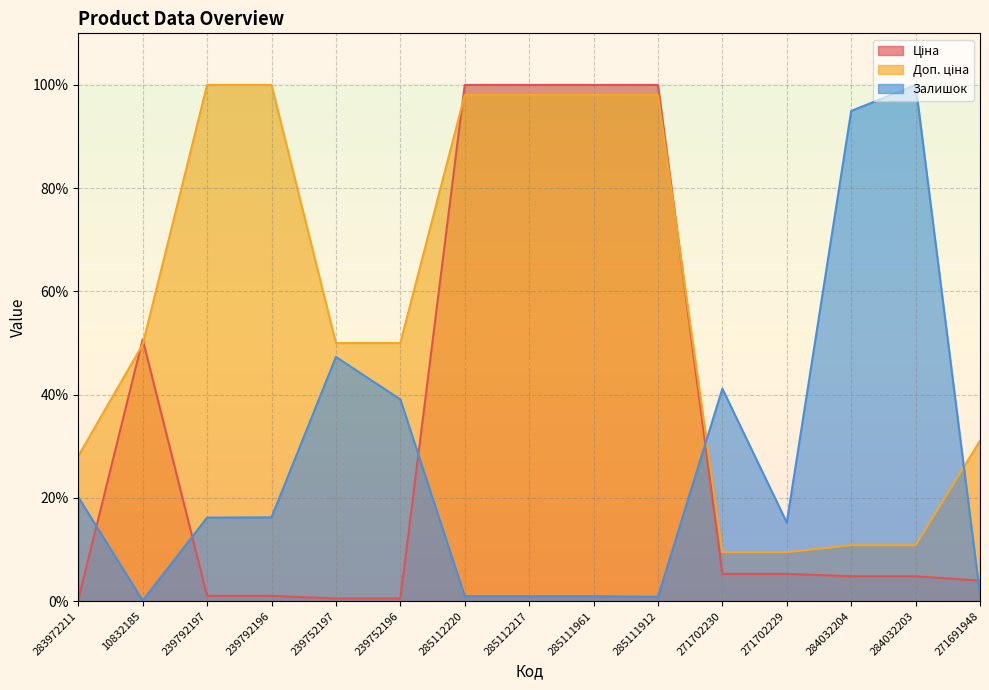

At which label is Залишок closest to 50?

239752197